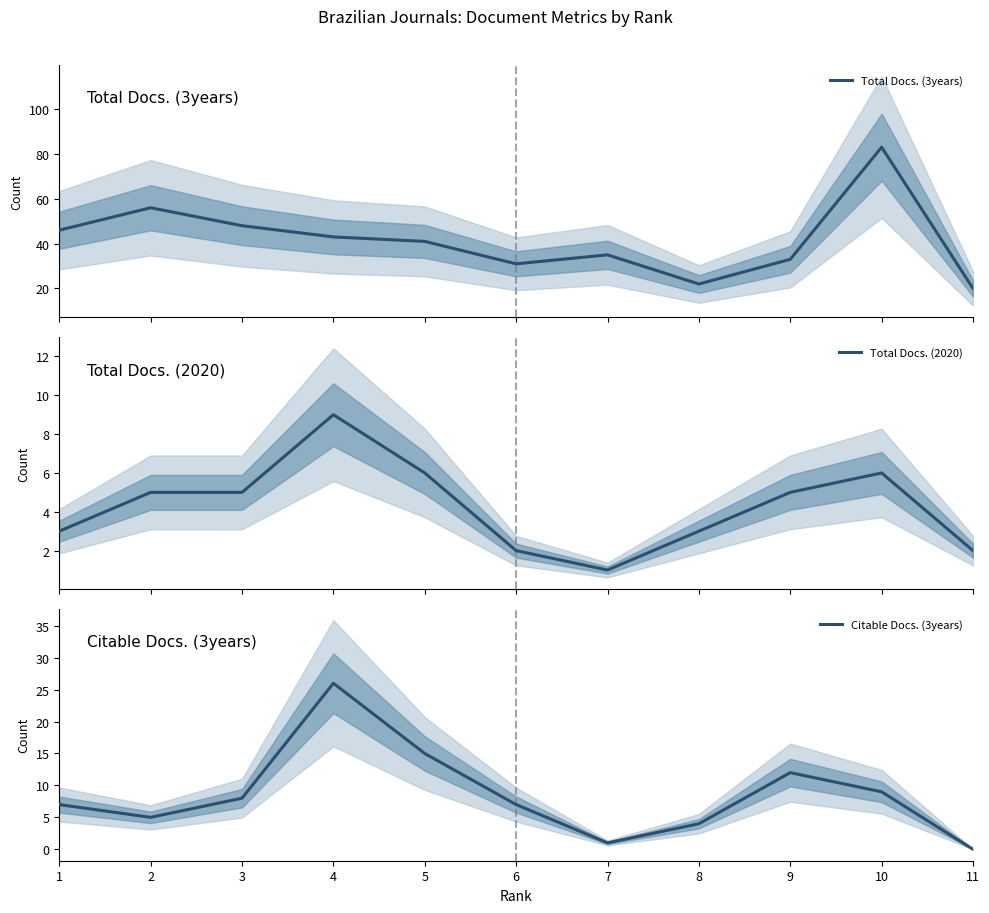

True or false: Total Docs. (2020) and Citable Docs. (3years) intersect in this chart.

True